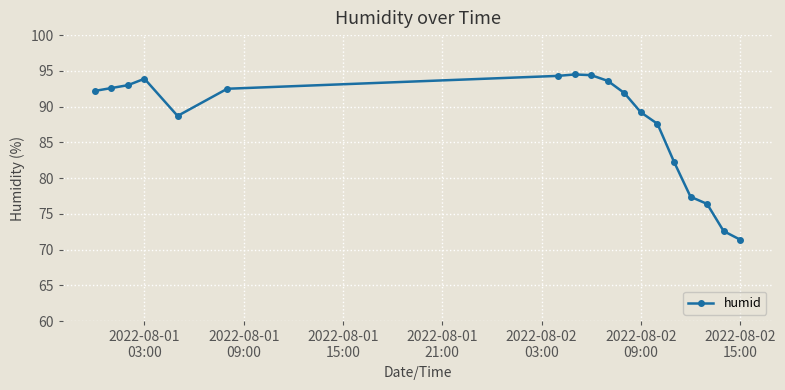

What is the value of the 6th point from the left?

92.5